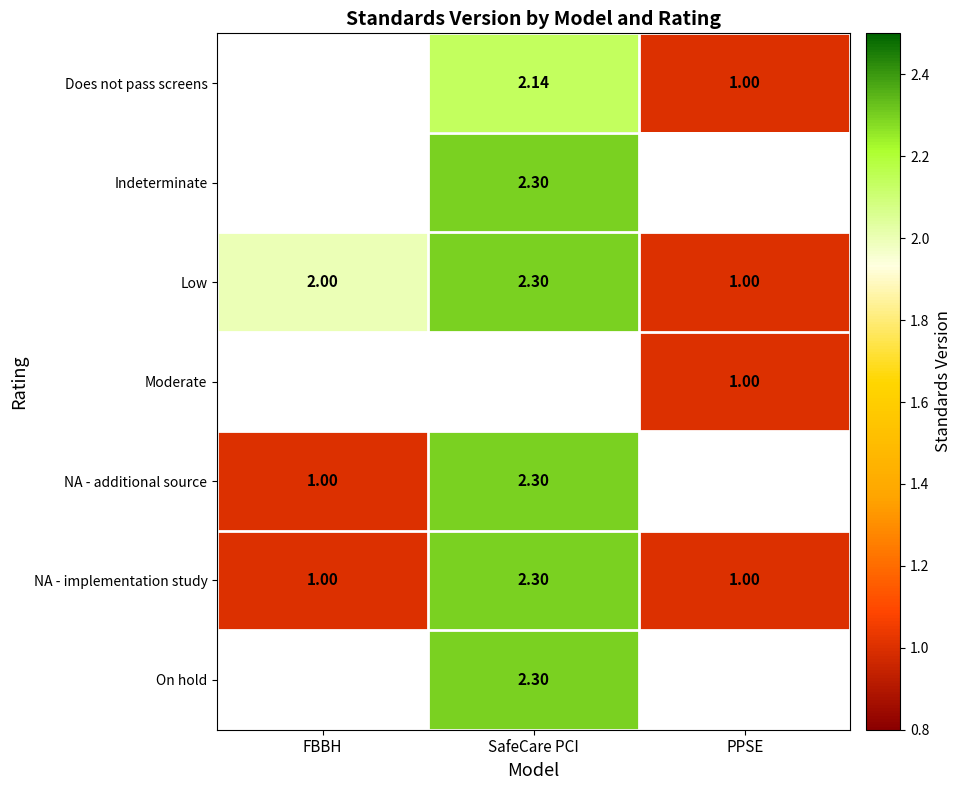

List the labels in order of Low value, largest first.

SafeCare PCI, FBBH, PPSE